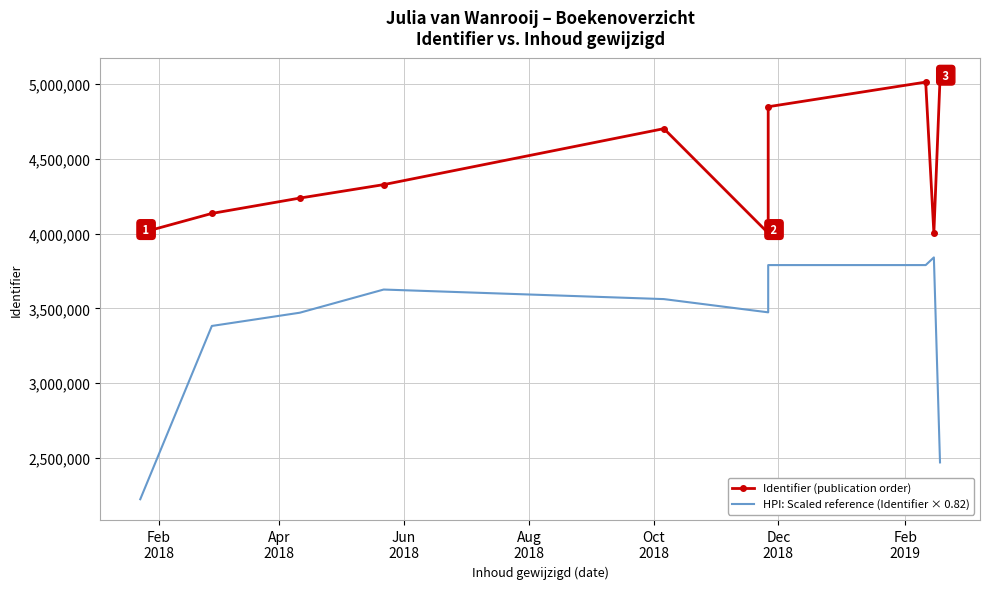

Reading left to right, list all the values displayed in this chart.

Identifier (publication order): 4003943.0	4135161.0	4237790.0	4327685.0	4701912.0	4003941.0	4003942.0	4848379.0	5013166.0	4003931.0	5035708.0
HPI: Scaled reference (Identifier × 0.82): 2224688.4	3383017.7	3471507.2	3626419.1	3562500.4	3474010.6	3514044.9	3789899.8	3789896.8	3841100.0	2470834.7